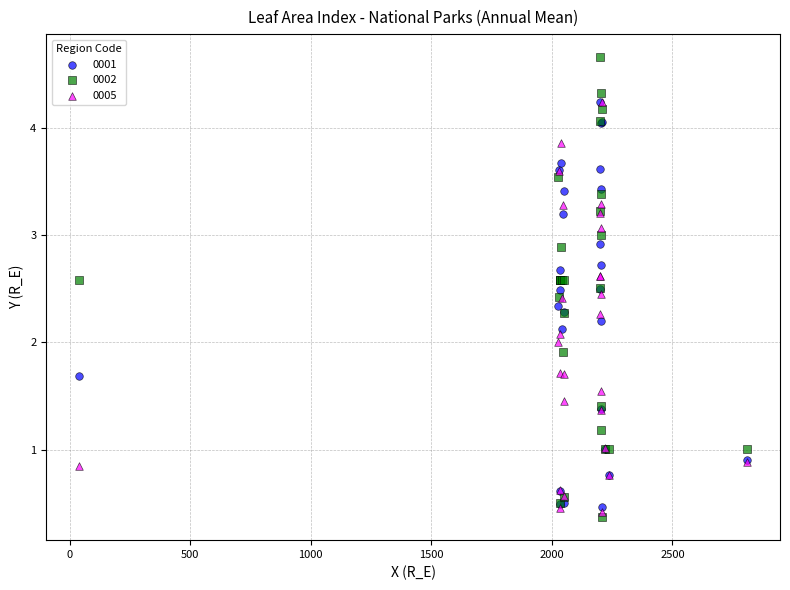

What are all the series names shown in the legend?

0001, 0002, 0005